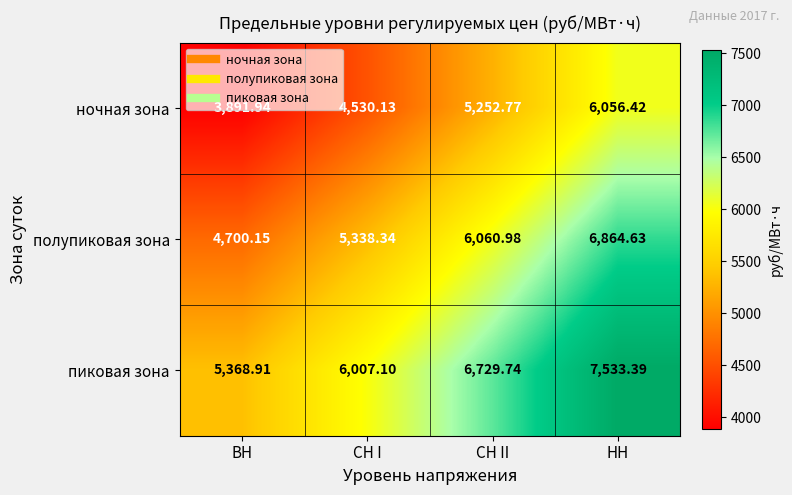

Where does the пиковая зона series first go above 6729?

СН II